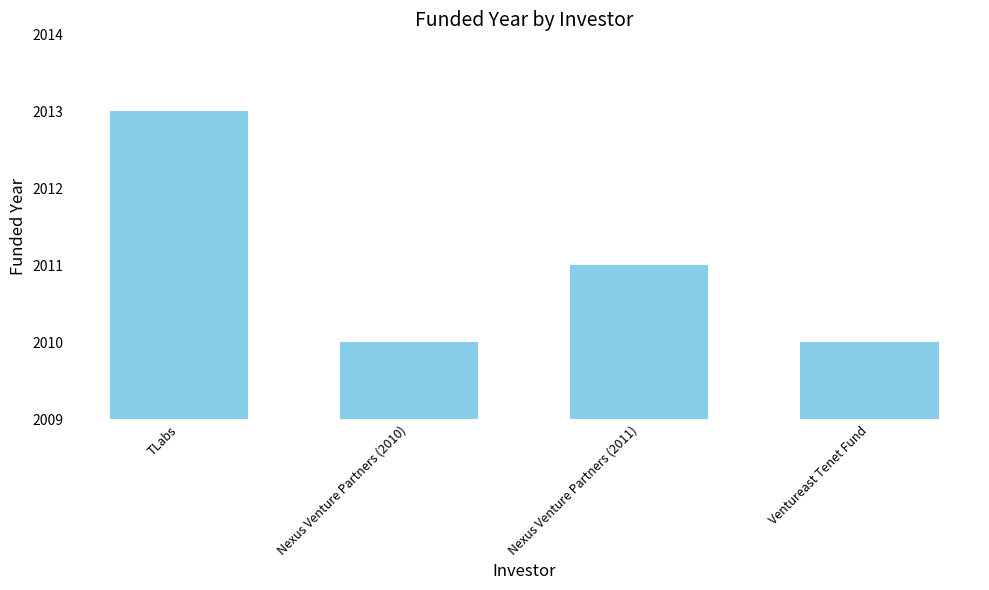

What is the difference between the maximum and minimum values?

3